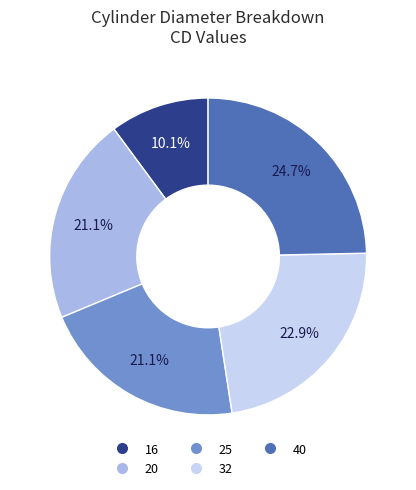

What percentage is the 16 slice, to the nearest percent?

10%